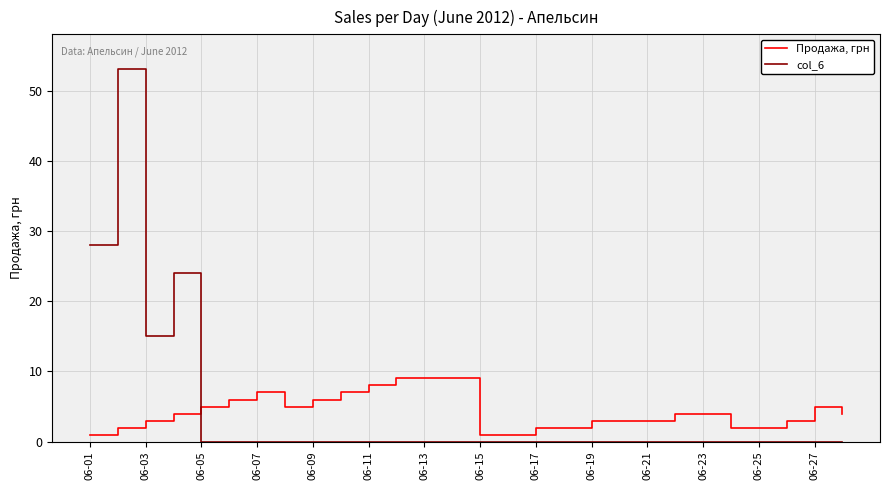

Which series has the largest range (max minus min)?

col_6